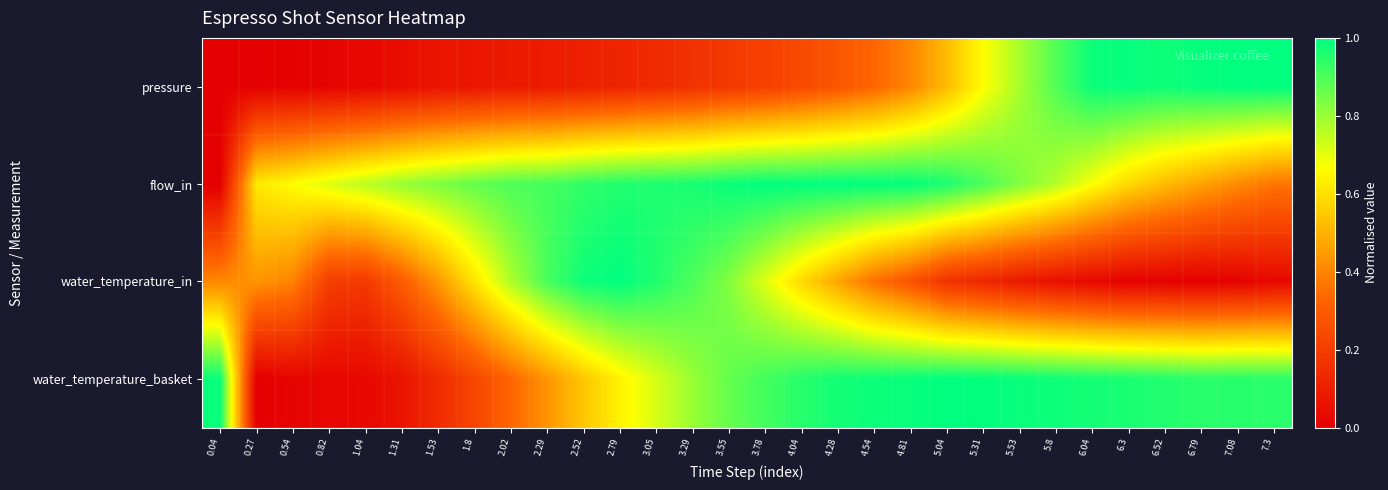

Which series has the largest total across all categories?

flow_in